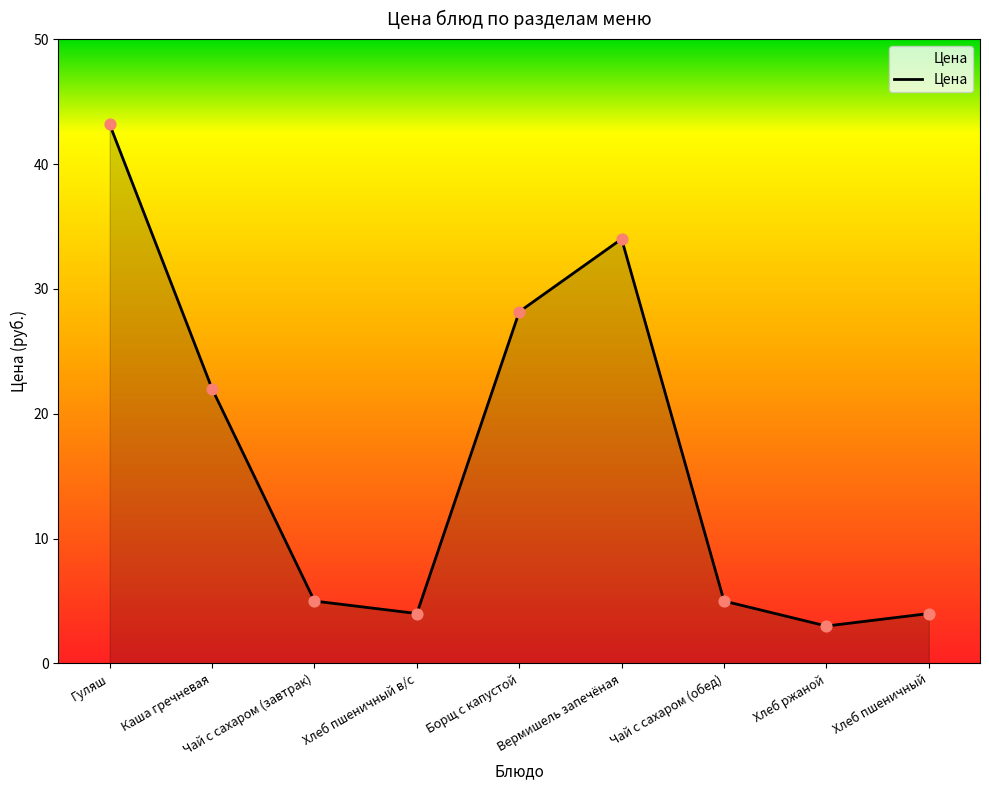

What is the change in value from Гуляш to Борщ с капустой?

-15.0